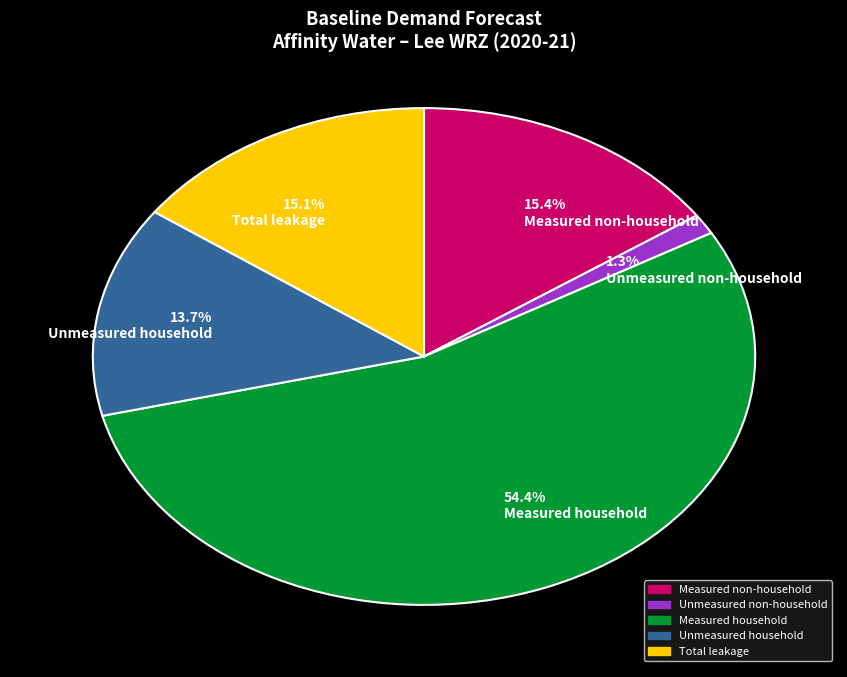

What portion of the pie excludes 1.3% Unmeasured non-household?

98.7%